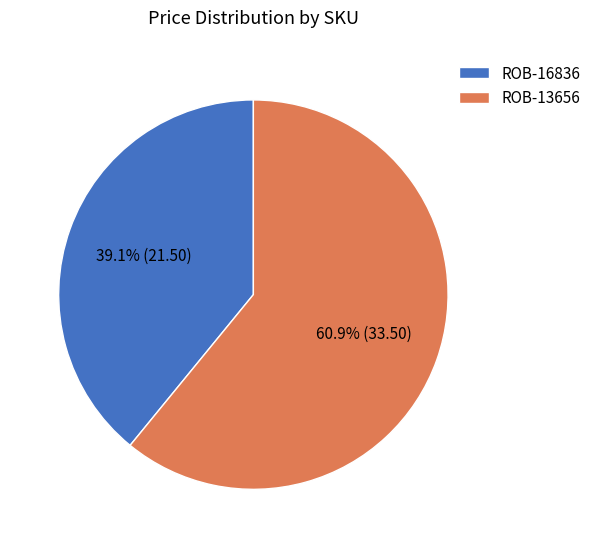

What is the ratio of the value at ROB-13656 to the value at ROB-16836?

1.6